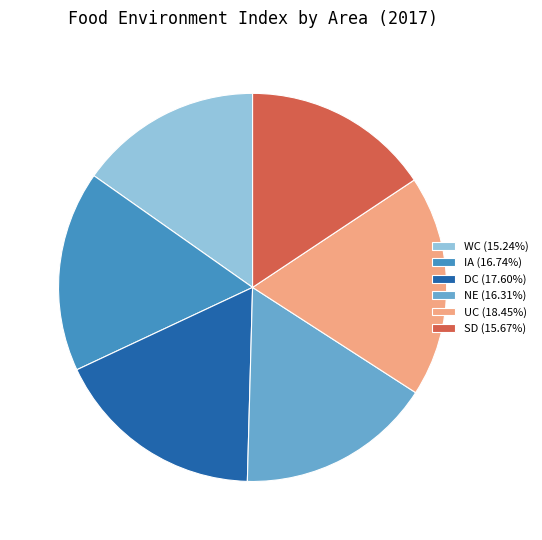

Is it true that WC is 26% of the pie?

False